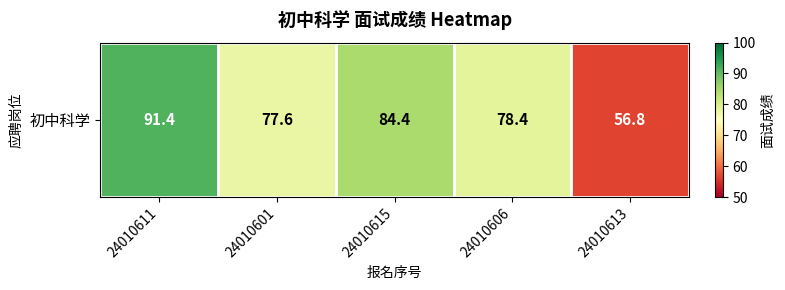

How many data points does each series have?

5